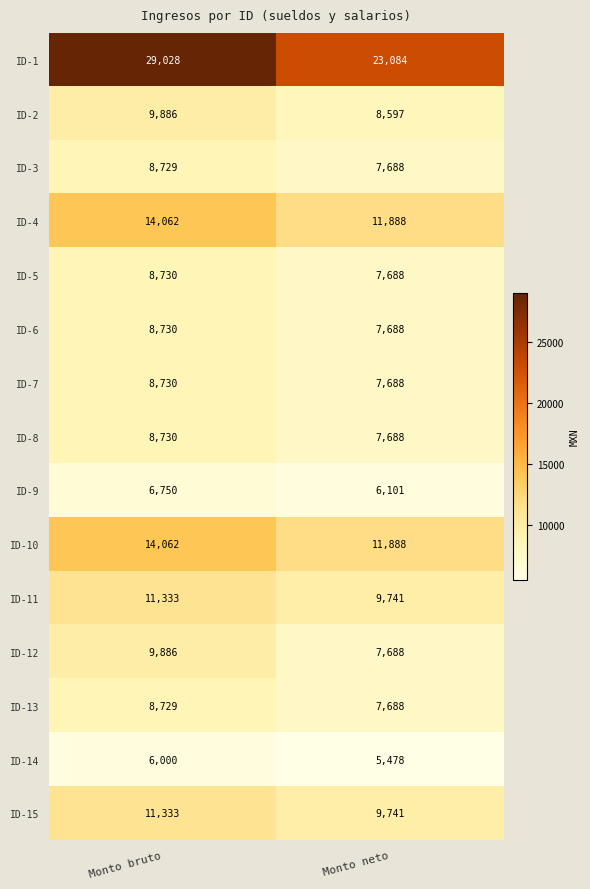

How many categories are shown in the chart?

2